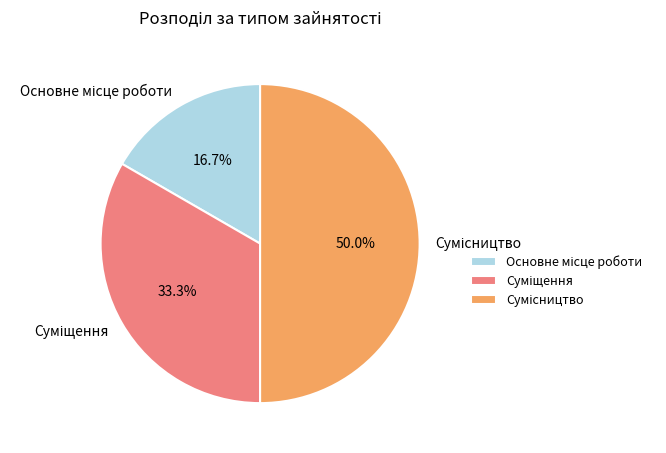

How many slices are in this pie chart?

3